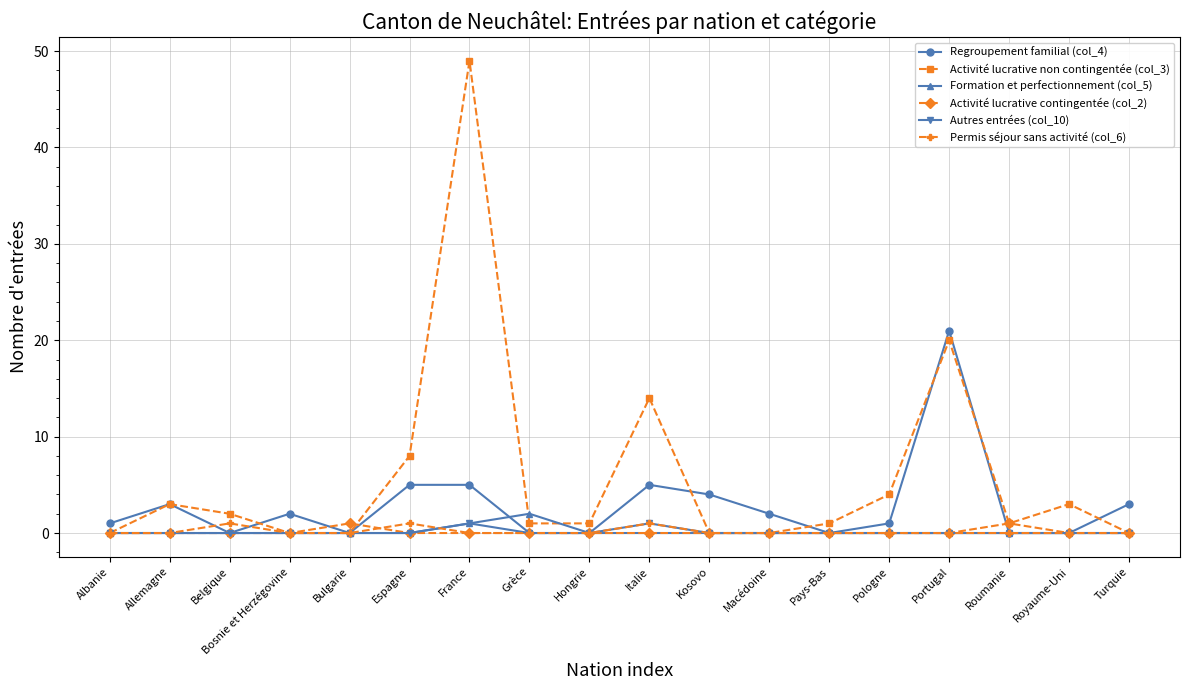

Is it true that Permis séjour sans activité (col_6) equals 0 at Kosovo?

True